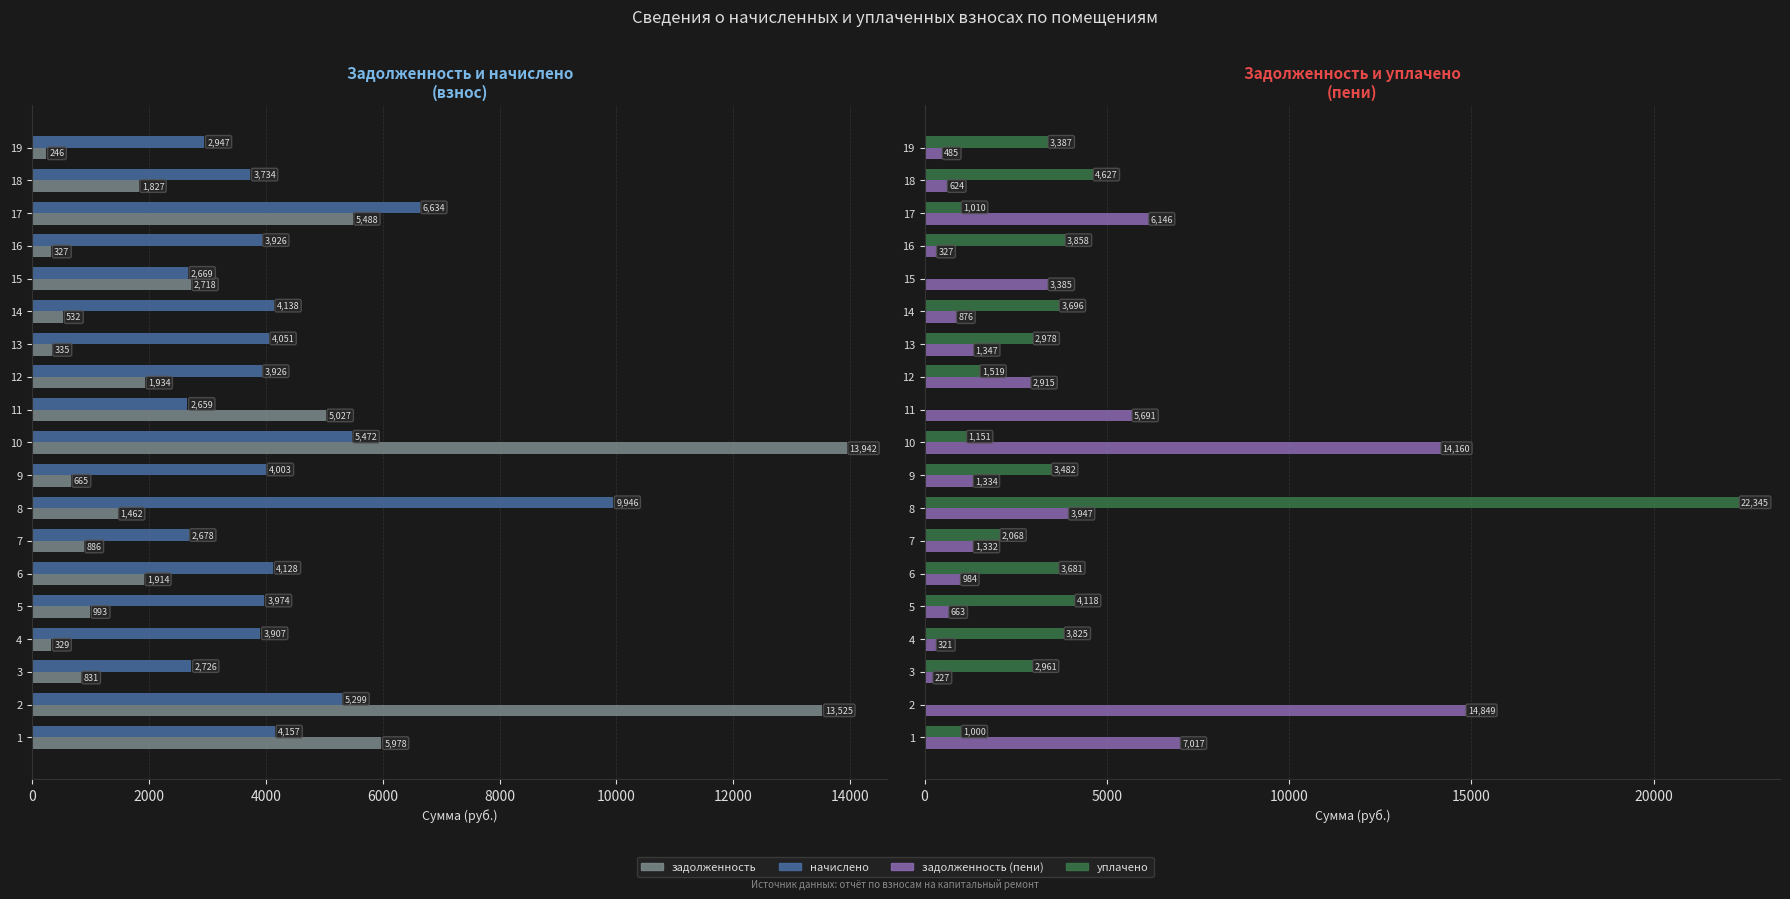

True or false: задолженность (пени) has a value of 7017.1 at 1.

True